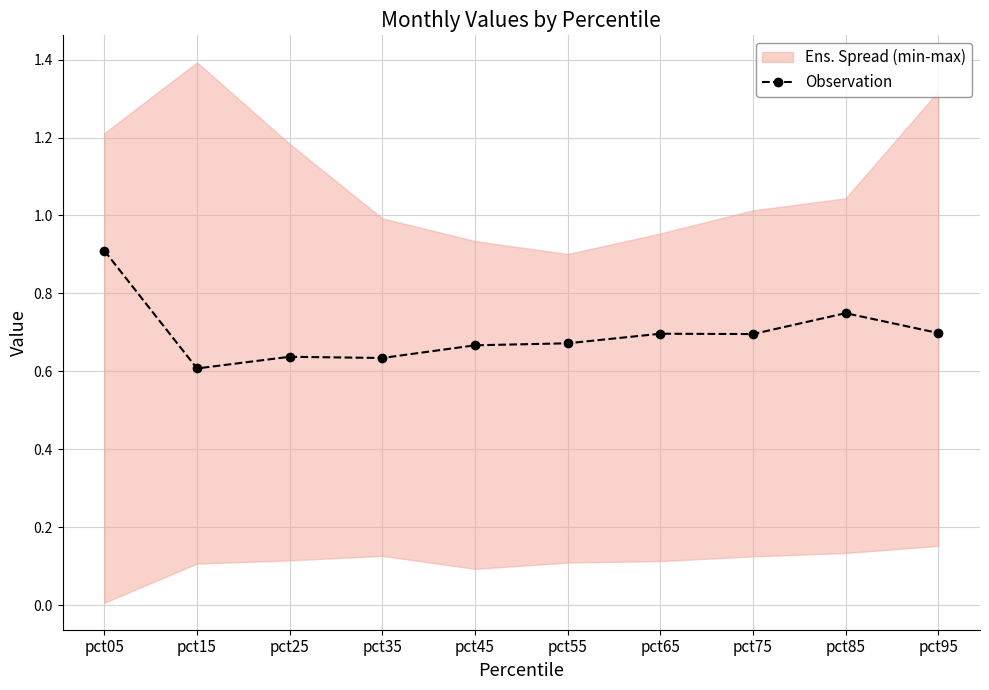

How many values are between 0 and 1?

10